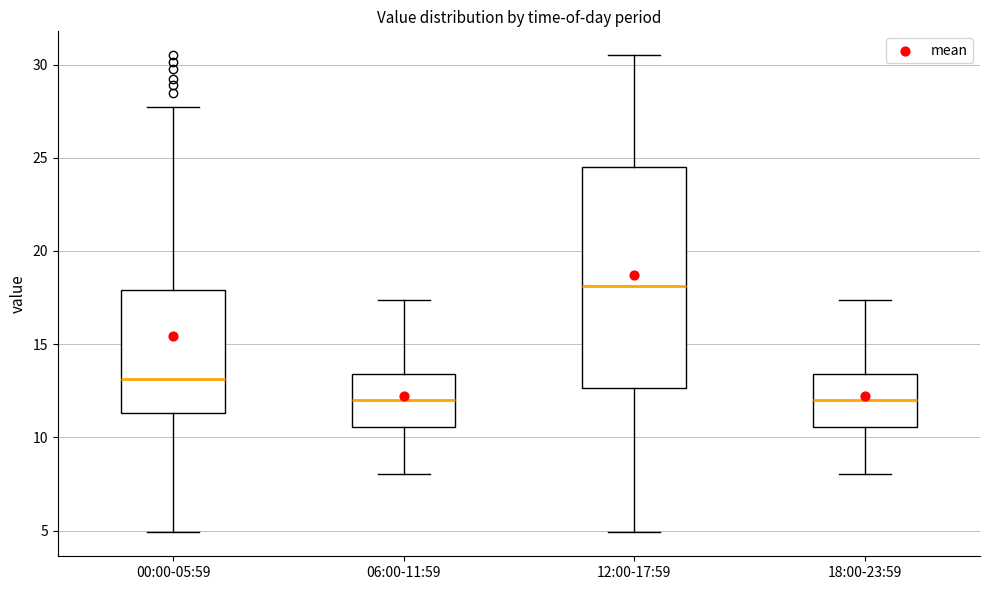

Reading left to right, read every box against the y-axis: the position of its median line, the range the box covers, and the ends of its whiskers. The values are not printed on the chart, so give them approximately, as read against the axis.

00:00-05:59: median 13.0, box 11.5 to 18.0, whiskers 5.0 to 27.5
06:00-11:59: median 12.0, box 10.5 to 13.5, whiskers 8.0 to 17.5
12:00-17:59: median 18.0, box 12.5 to 24.5, whiskers 5.0 to 30.5
18:00-23:59: median 12.0, box 10.5 to 13.5, whiskers 8.0 to 17.5